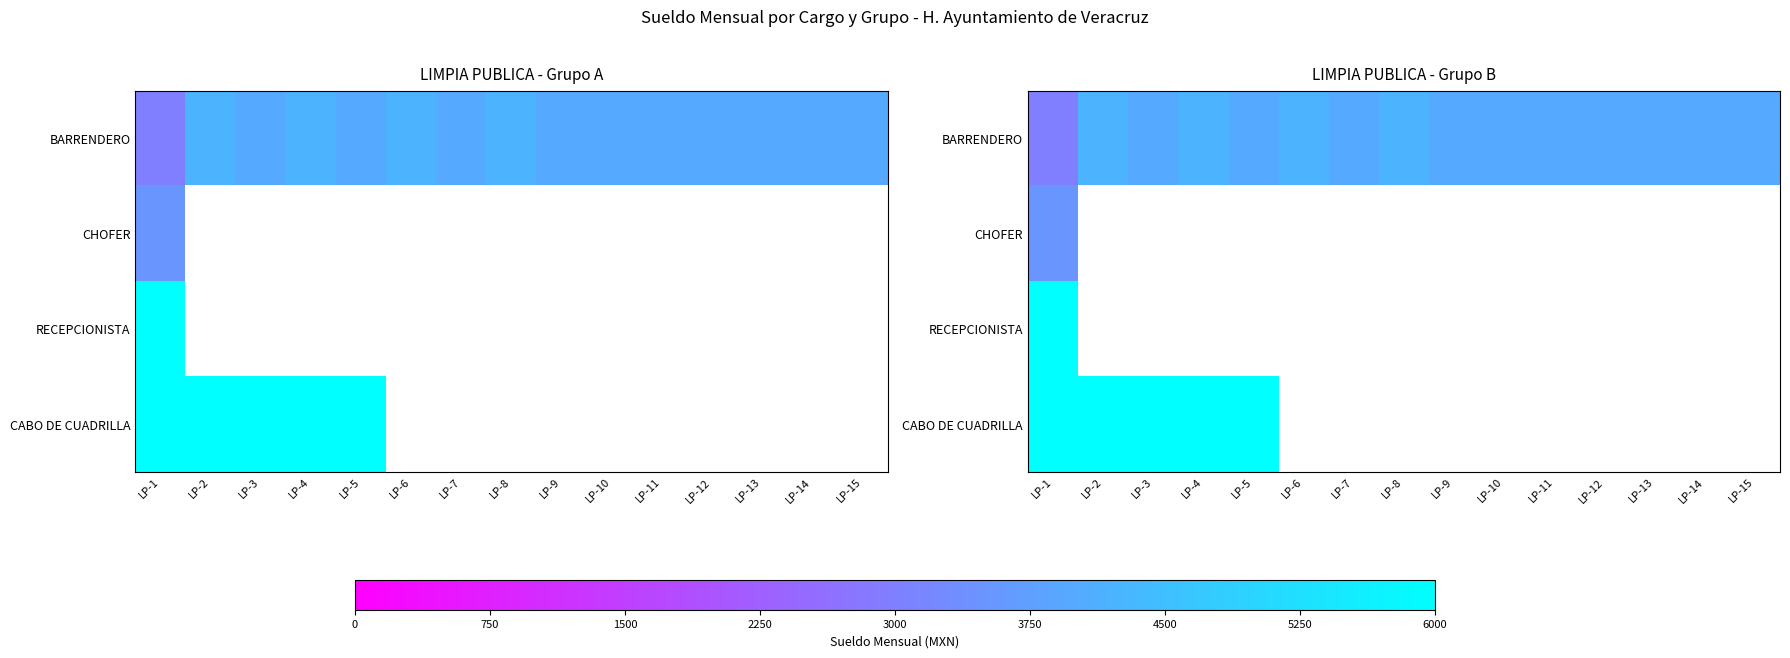

True or false: CABO DE CUADRILLA has a value of 0.3 at LP-1.

False